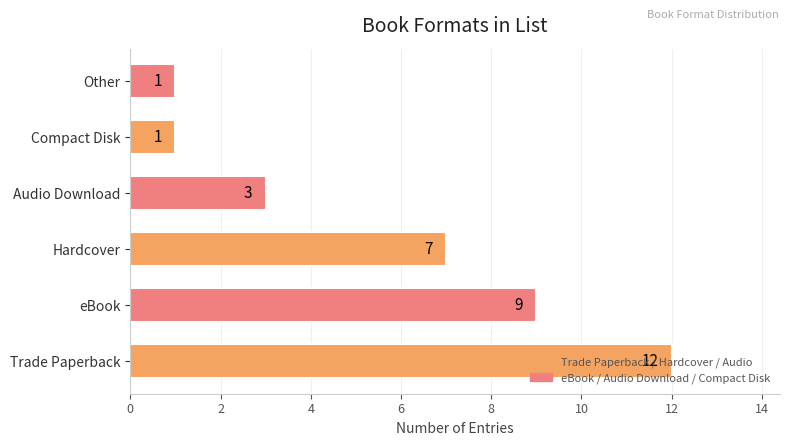

The value at Audio Download is 5. True or false?

False